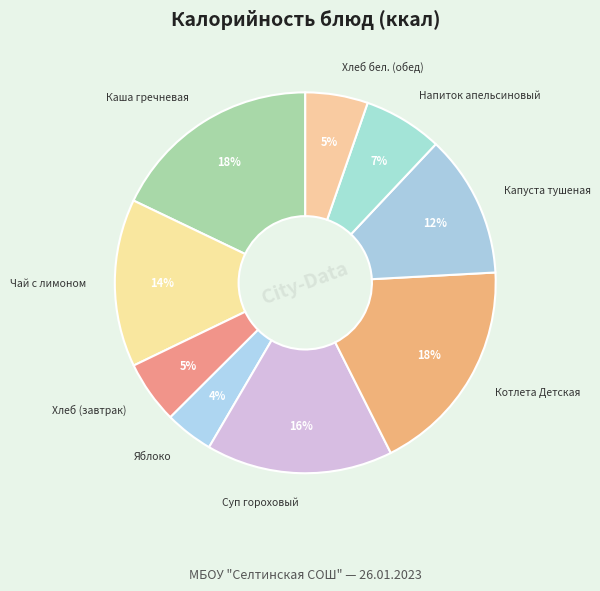

Count the number of slices in the pie.

9